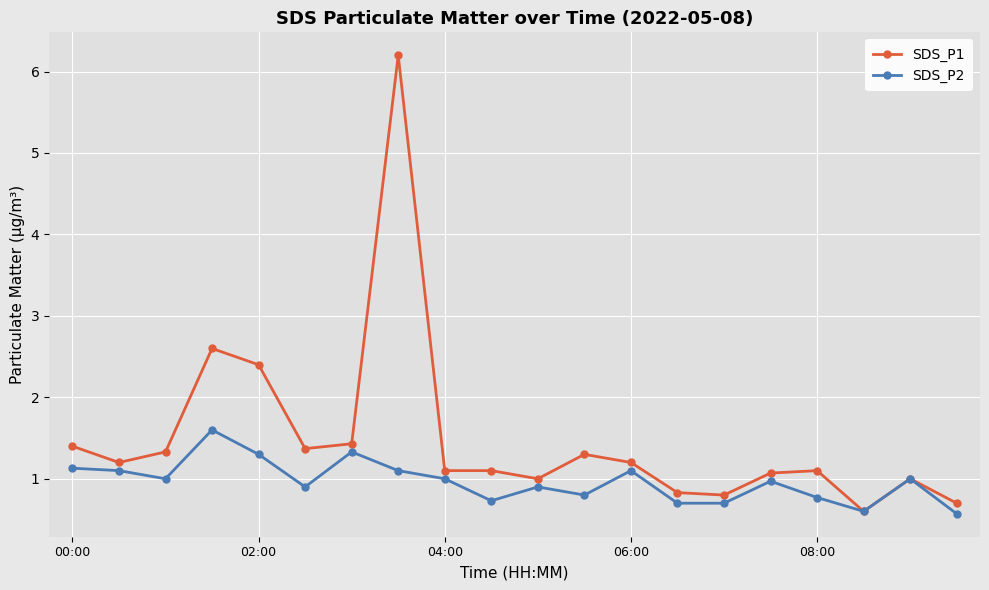

What is the value of the SDS_P1 point at the 9th from the left?

1.1